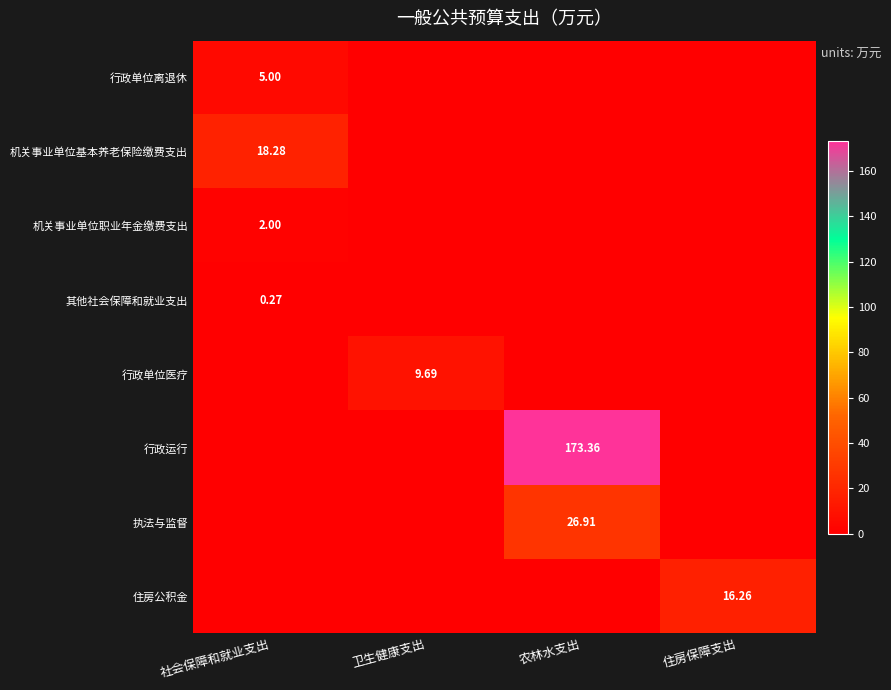

What is the difference between the maximum and minimum values in the 机关事业单位基本养老保险缴费支出 series?

18.3